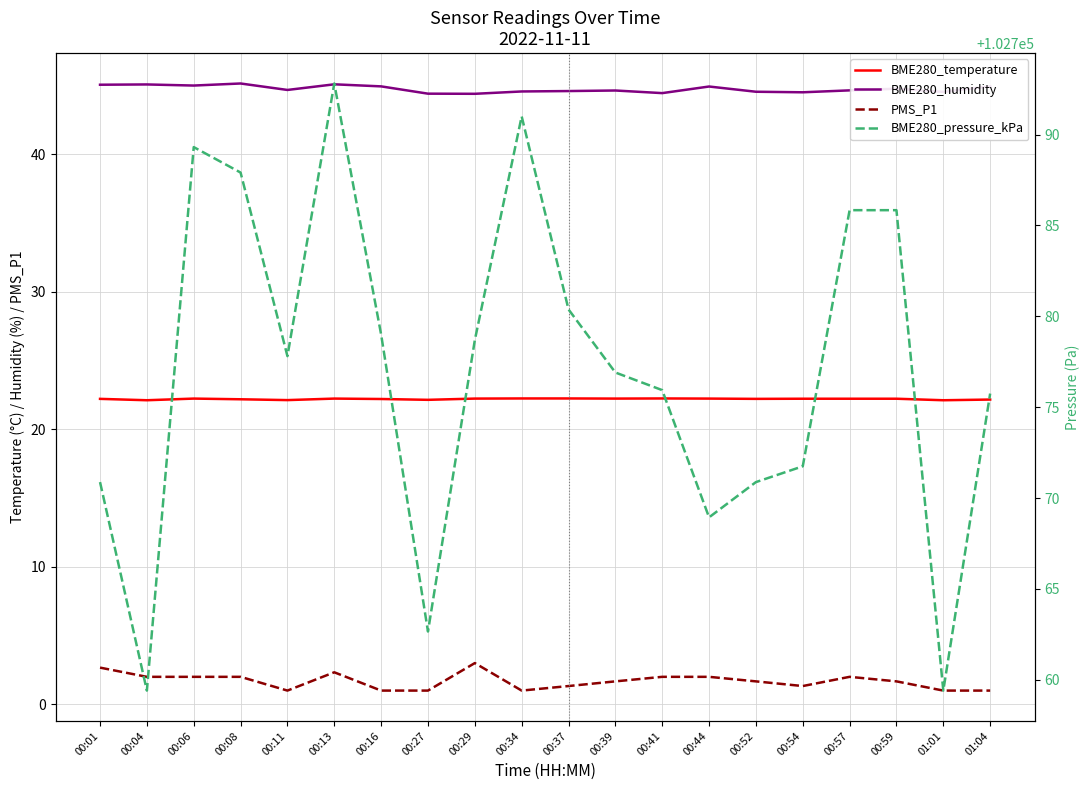

At which category is the sum across all series the highest?

00:13